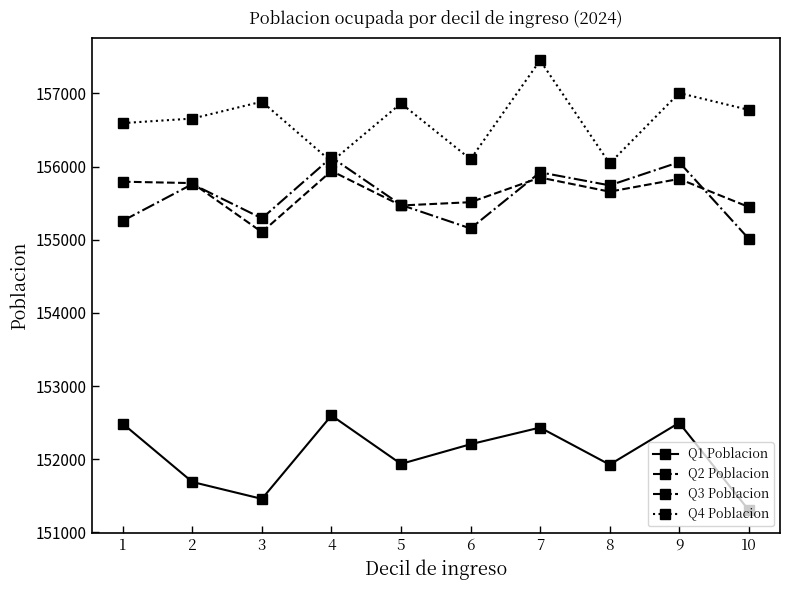

At 10, list the series in order from largest to smallest.

Q4 Poblacion, Q2 Poblacion, Q3 Poblacion, Q1 Poblacion